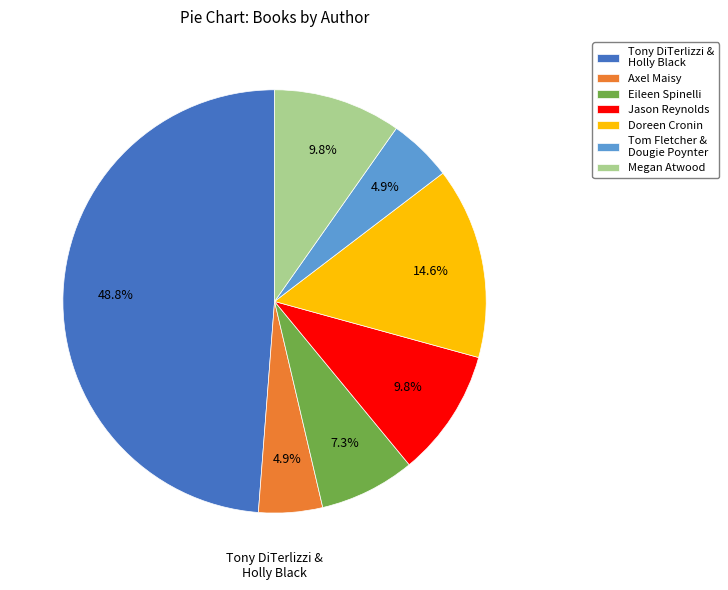

Does any single category account for the majority?

No